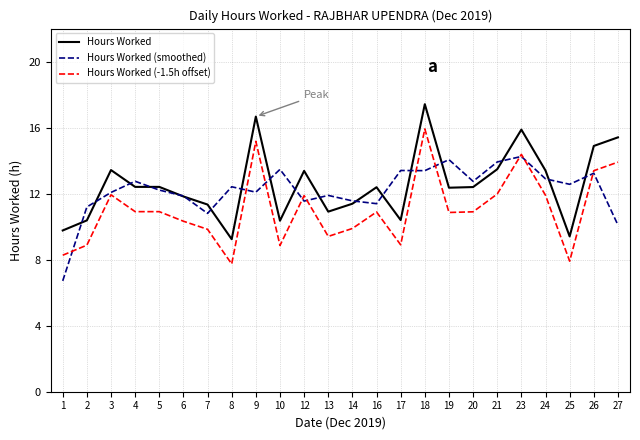

The value of Hours Worked (smoothed) at 17 is 19.5. True or false?

False